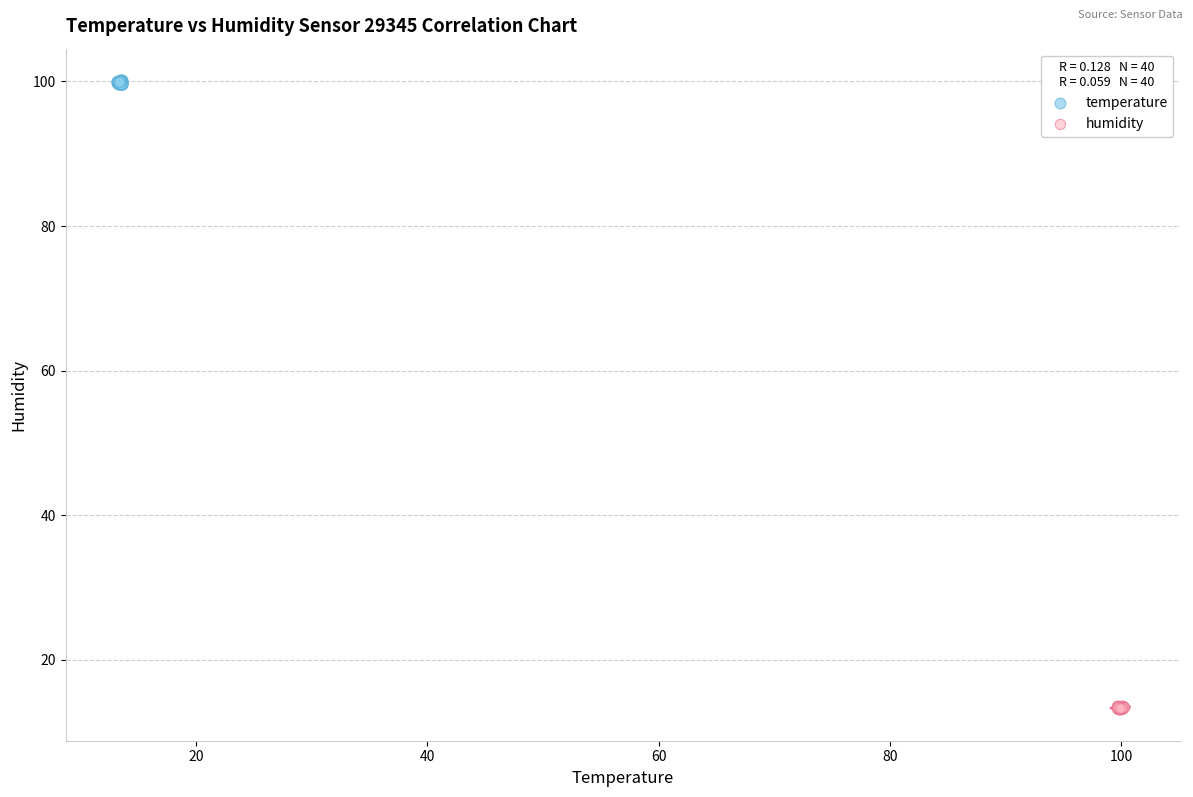

What are all the series names shown in the legend?

temperature, humidity